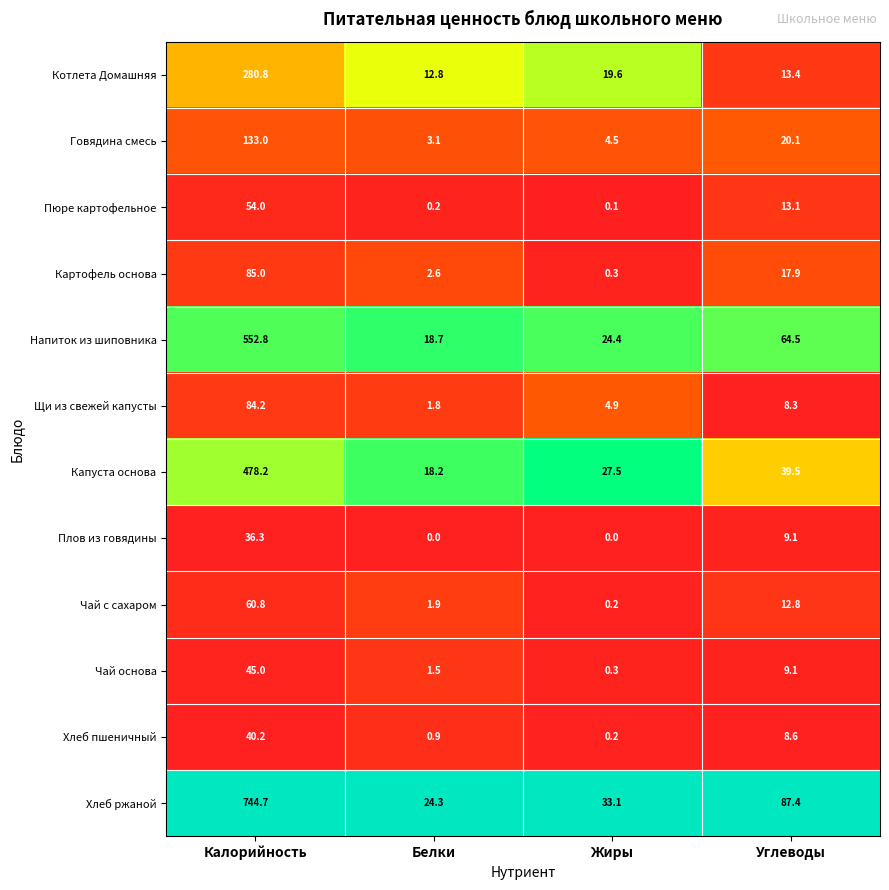

Is it true that Говядина смесь equals 4.9 at Белки?

False